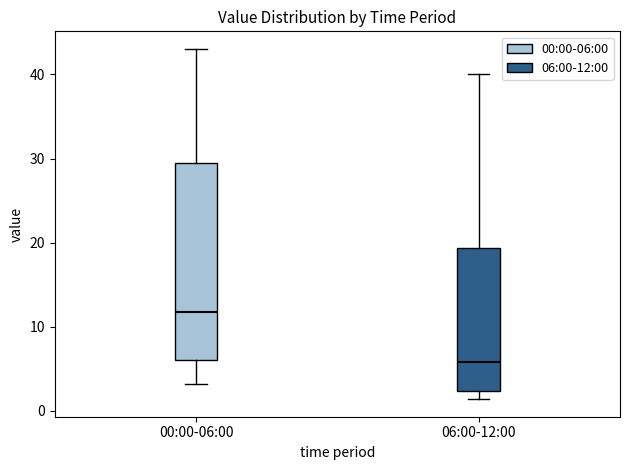

Reading left to right, transcribe this box plot: for each box, give where its median line is, the range the box spans, and where its two whiskers end, as read against the y-axis. The values are not printed on the chart, so give them approximately, as read against the axis.

00:00-06:00: median 12, box 6 to 29, whiskers 3 to 43
06:00-12:00: median 6, box 2 to 19, whiskers 1 to 40